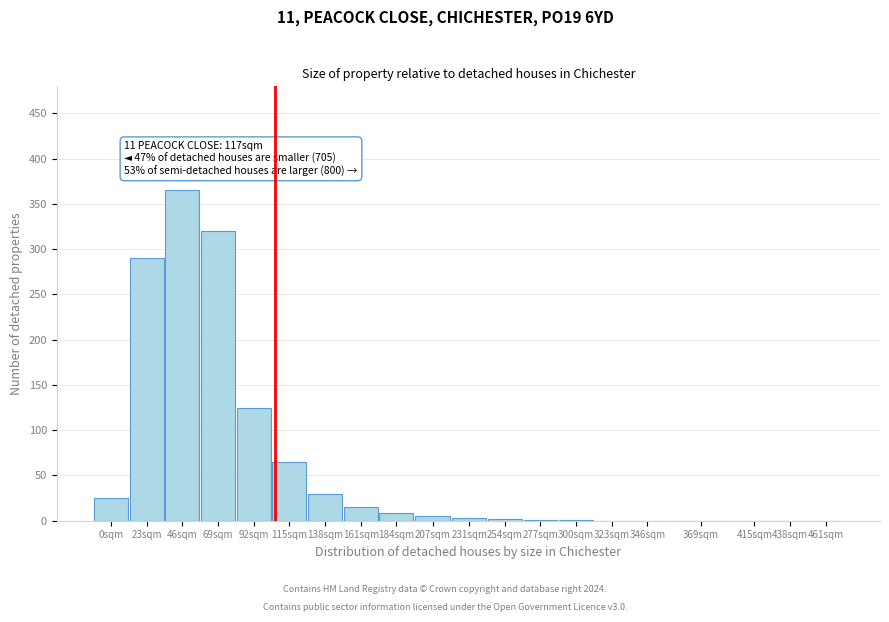

What is the change in value from 115sqm to 138sqm?

-35